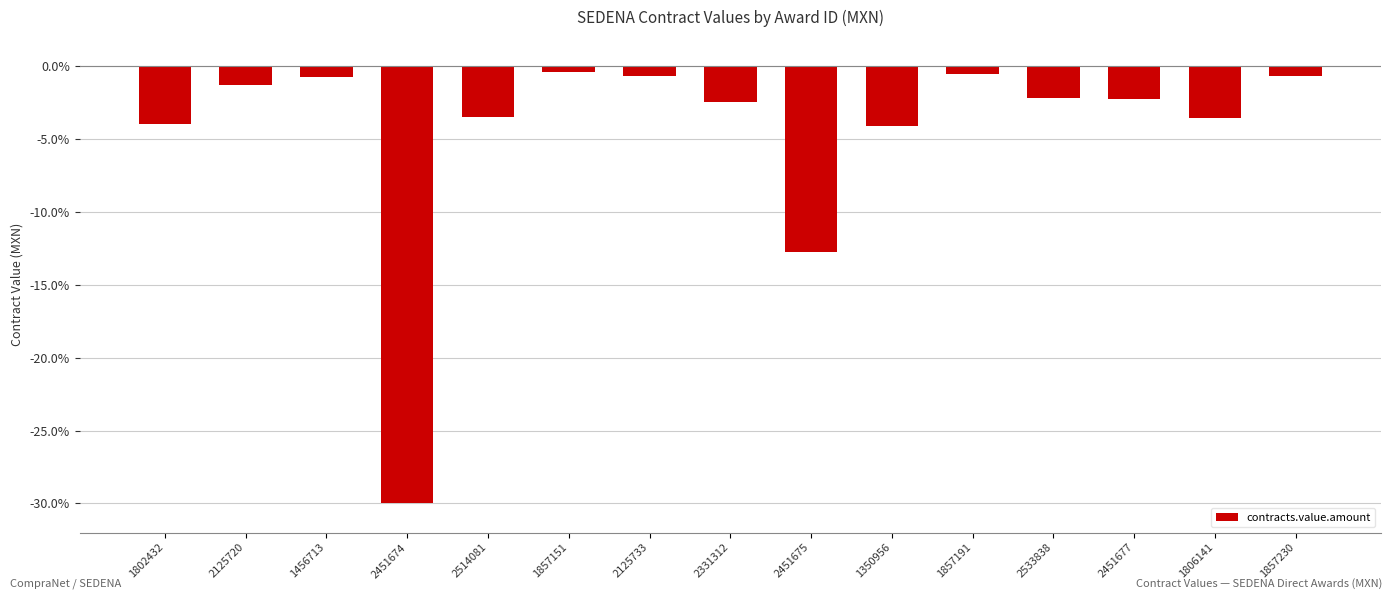

What is the maximum value shown in the chart?

-0.4